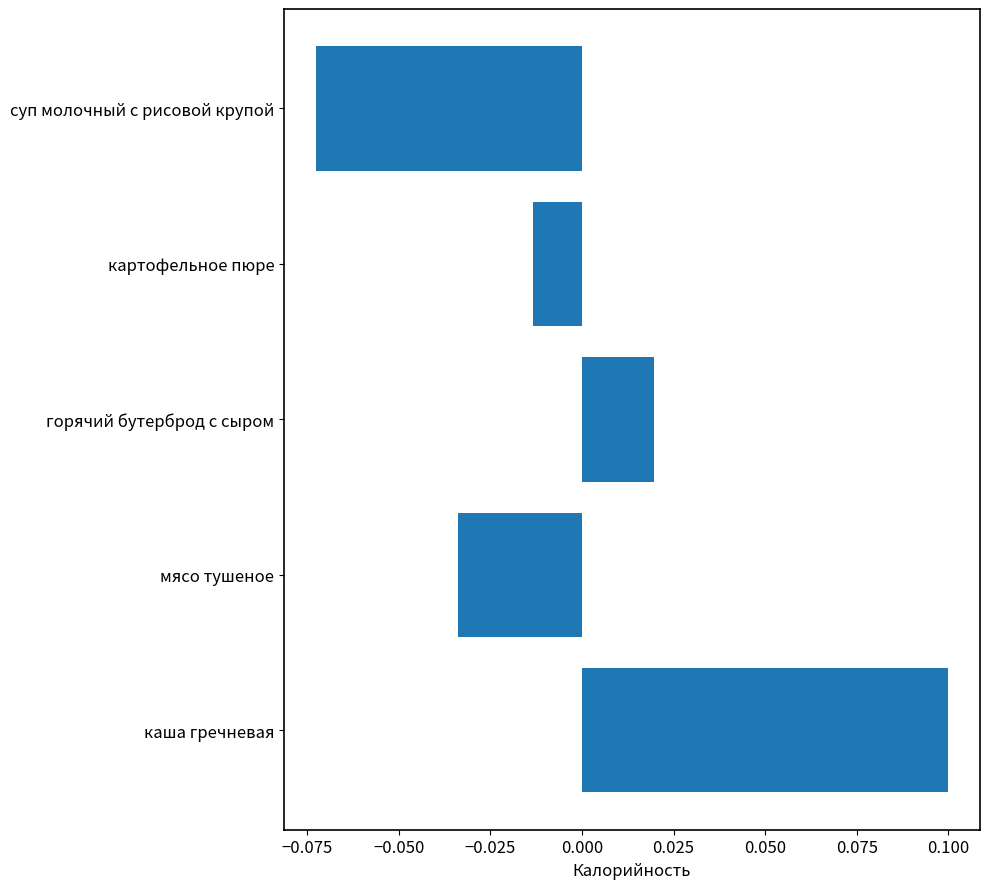

How many positive values are there?

2